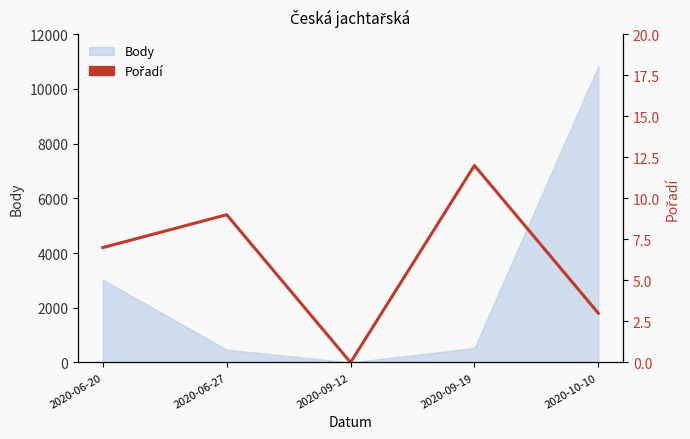

What is the label of the 1st point from the left?

2020-06-20